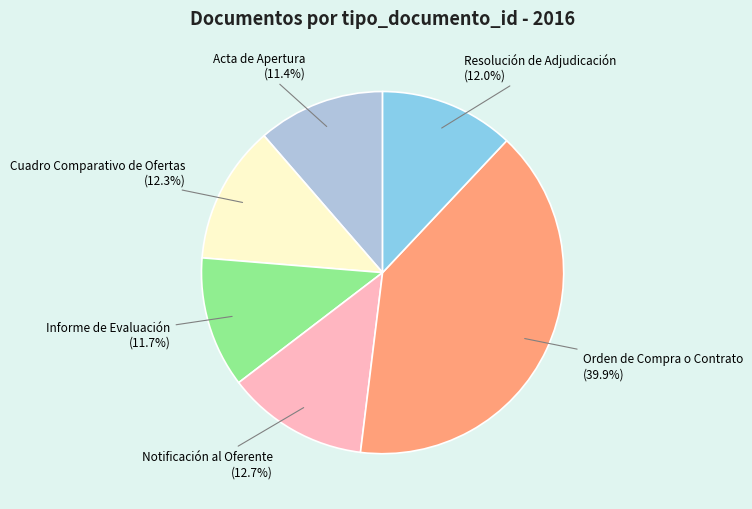

Count the number of slices in the pie.

6